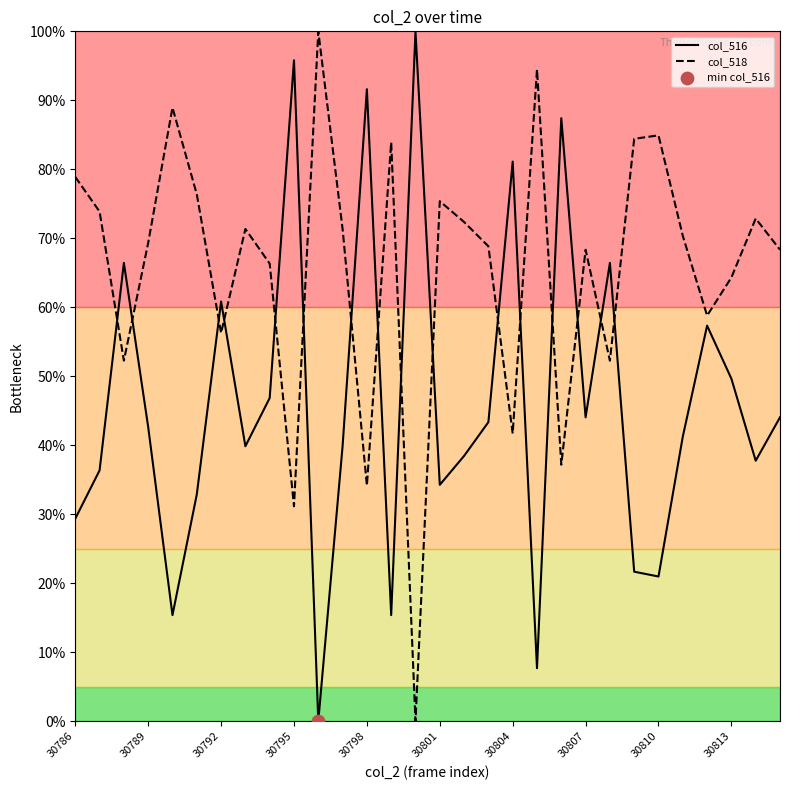

Which series has the largest total across all categories?

col_518